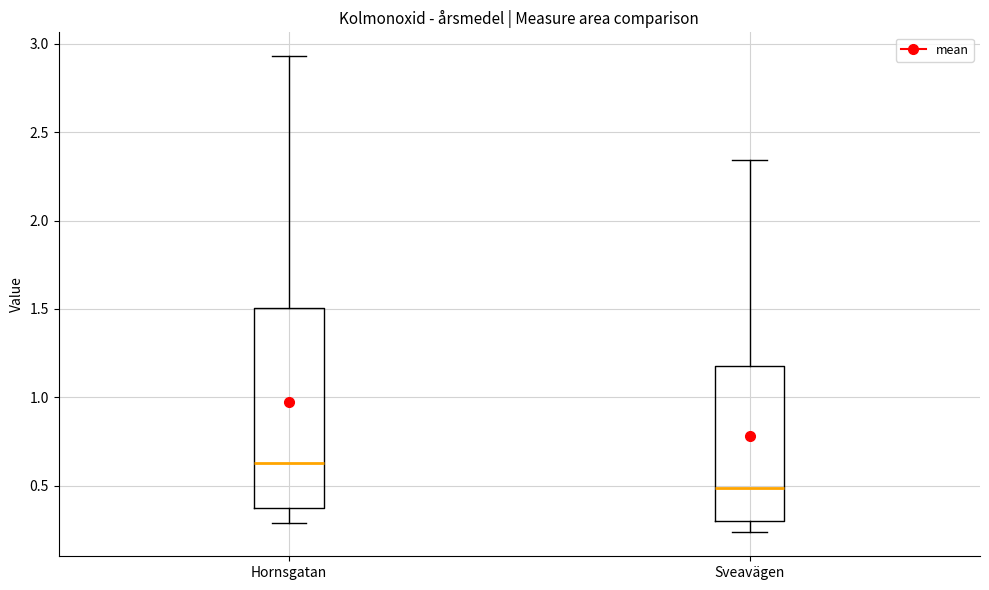

Which box's median line is the highest?

Hornsgatan